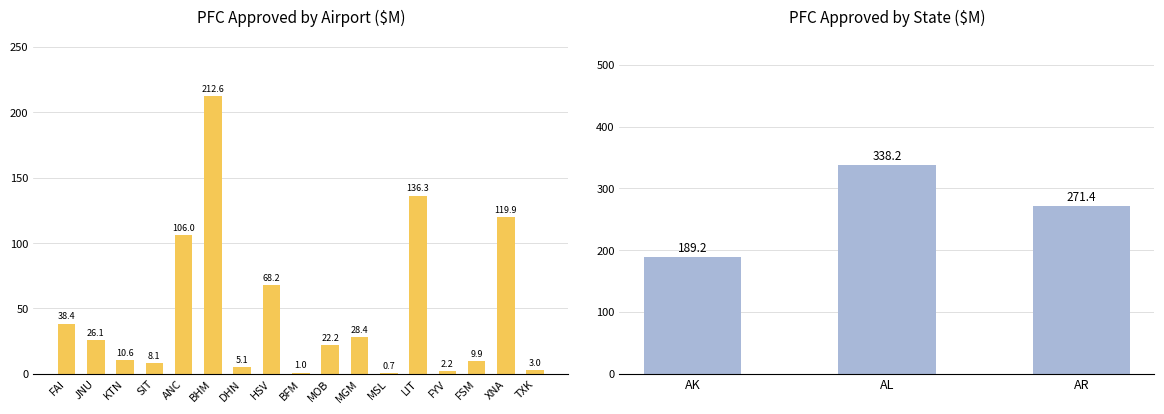

True or false: the data shows 7.6 at DHN.

False